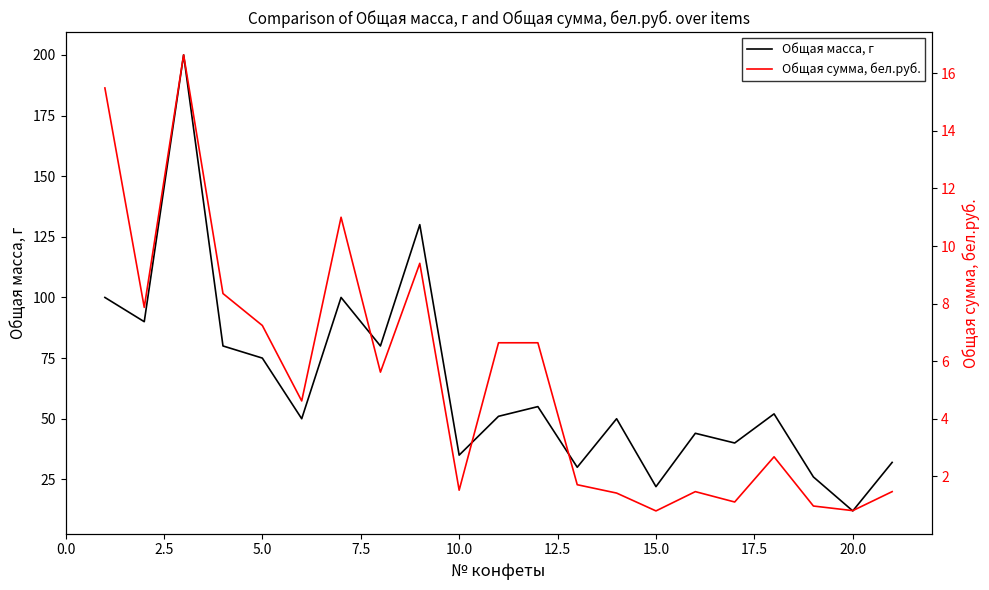

At which label does Общая масса, г reach its minimum?

20.0